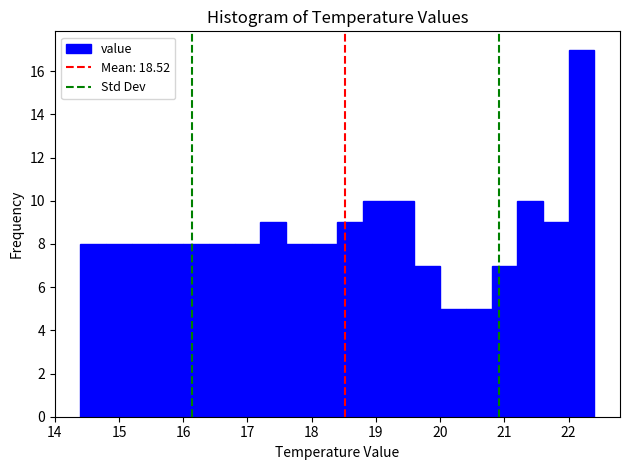

Over which range of the x-axis is the bar tallest?

22.0 to 22.4